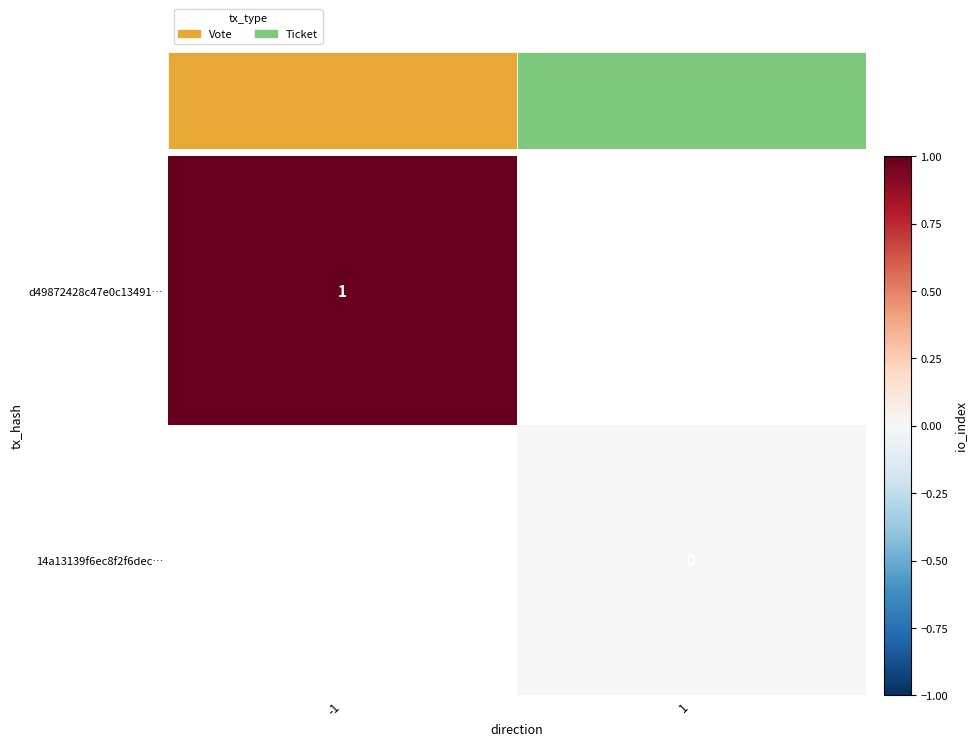

Between -1 and 1, which is larger?

1